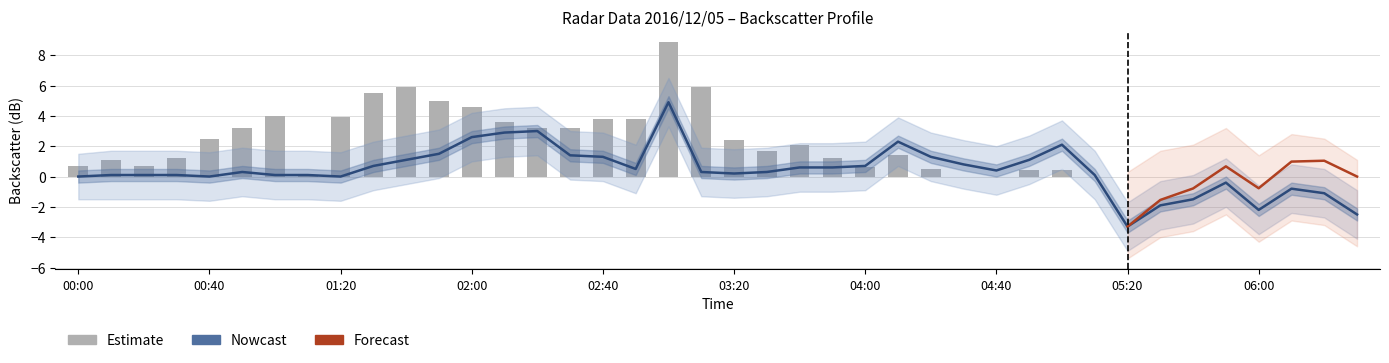

At which category is the sum across all series the highest?

2016/12/05 03:00